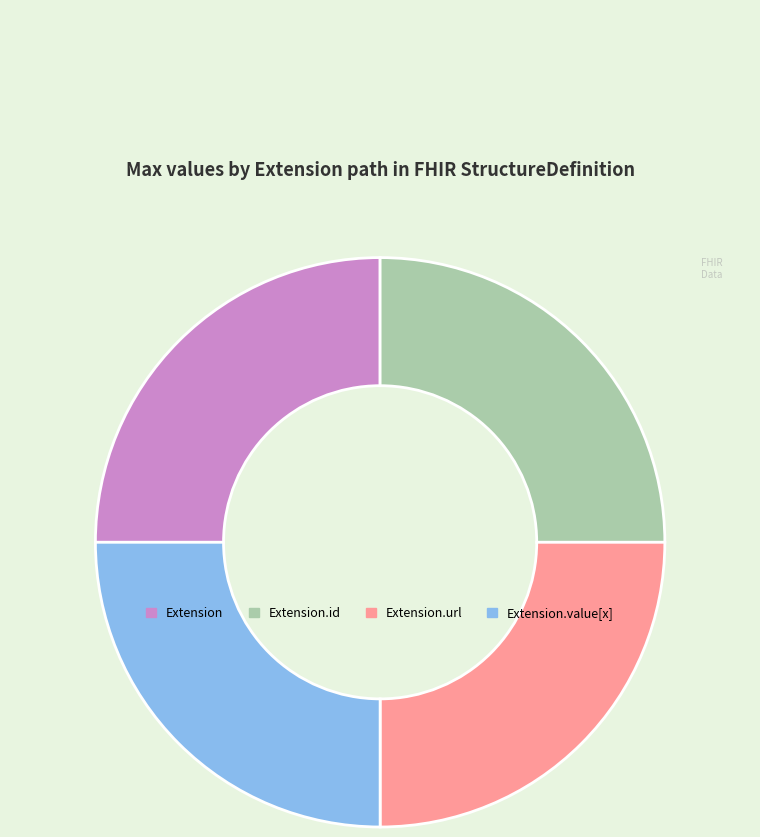

Approximately how many times larger is the value at Extension.id compared to Extension.url?

1.0